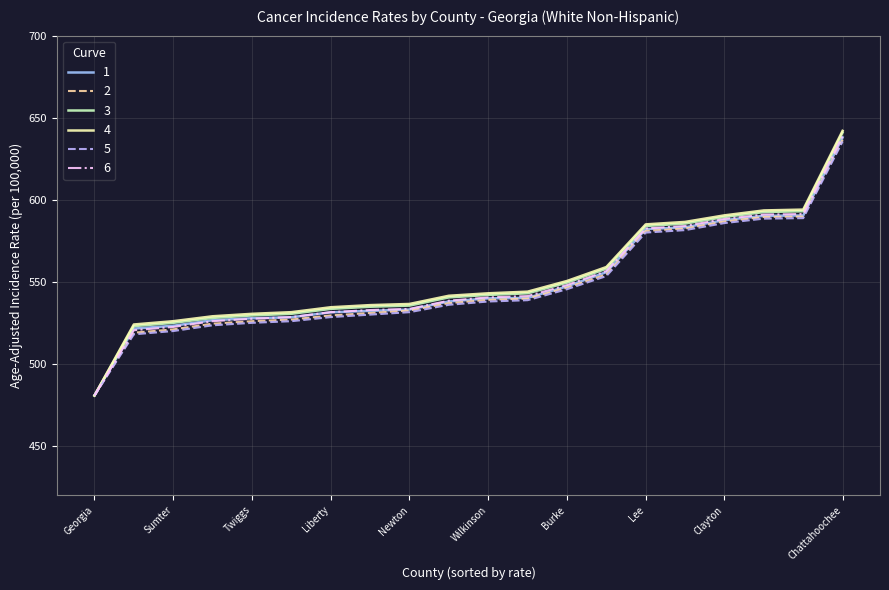

How many distinct data groups are displayed?

6